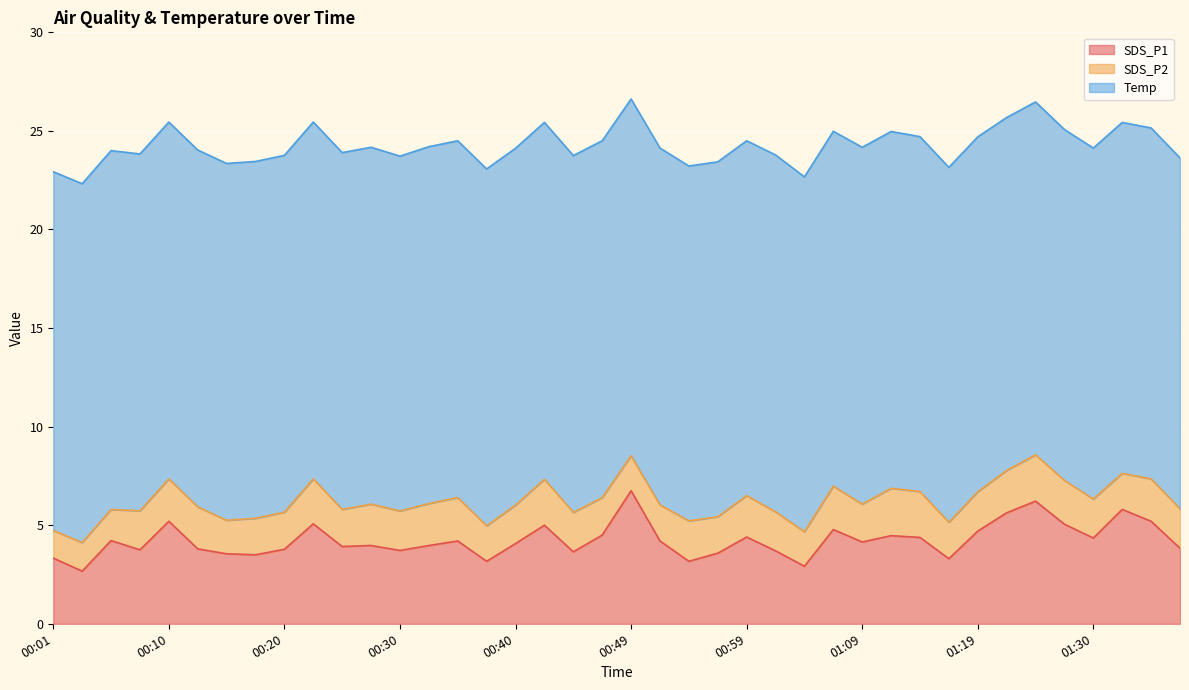

The SDS_P1 series shows 1.7 at 00:30. True or false?

False